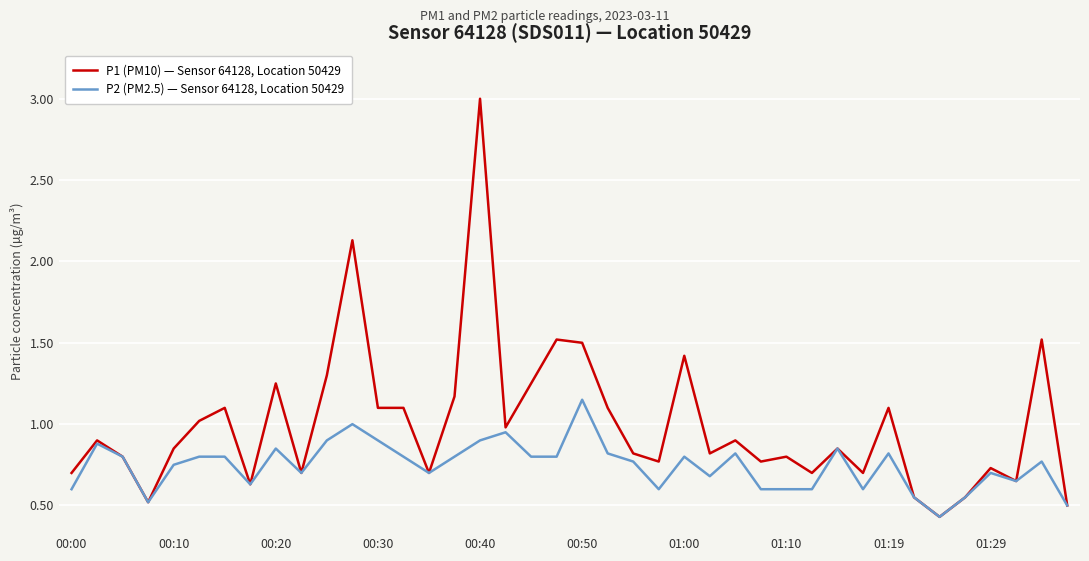

Which series has the largest range (max minus min)?

P1 (PM10) — Sensor 64128, Location 50429